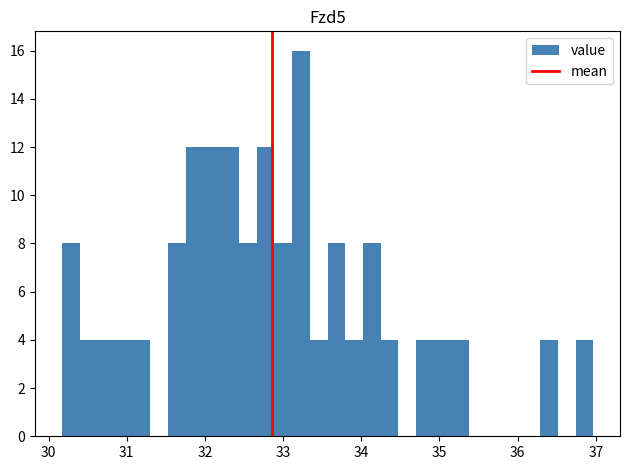

Read against the x-axis, roughly where is the centre of the tallest bar?

33.2